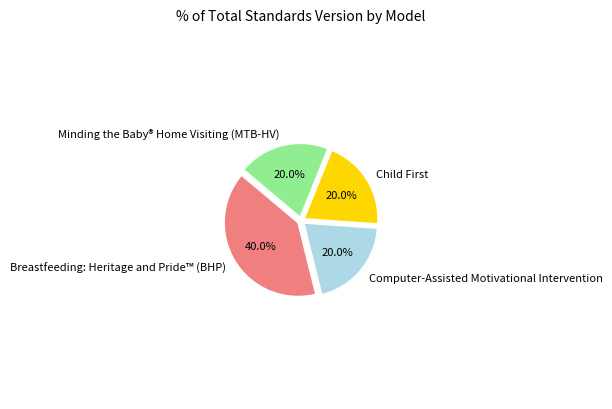

The Computer-Assisted Motivational Intervention slice represents 31% of the pie. True or false?

False